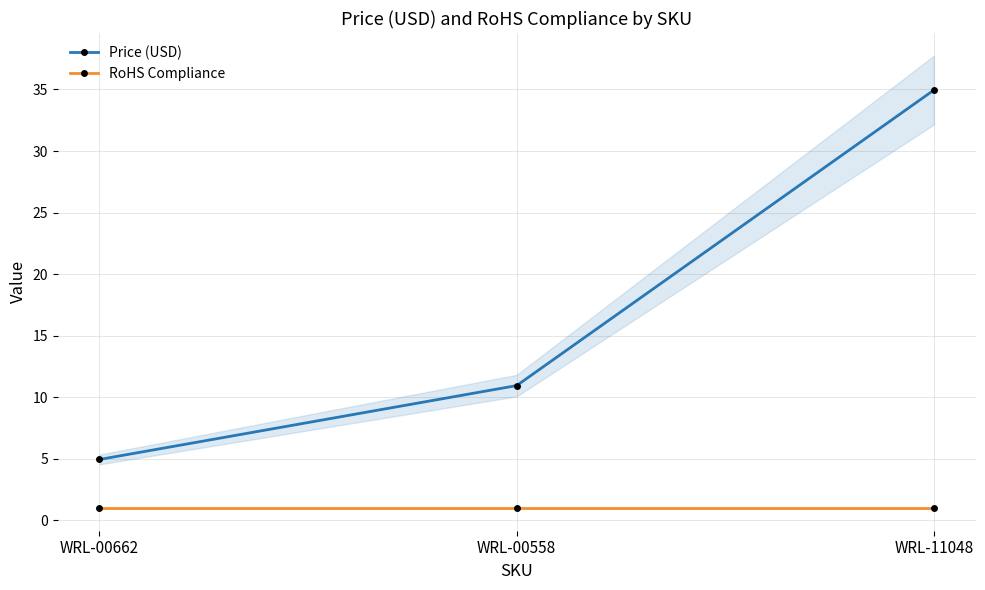

Which label corresponds to the smallest value in the chart?

WRL-00662